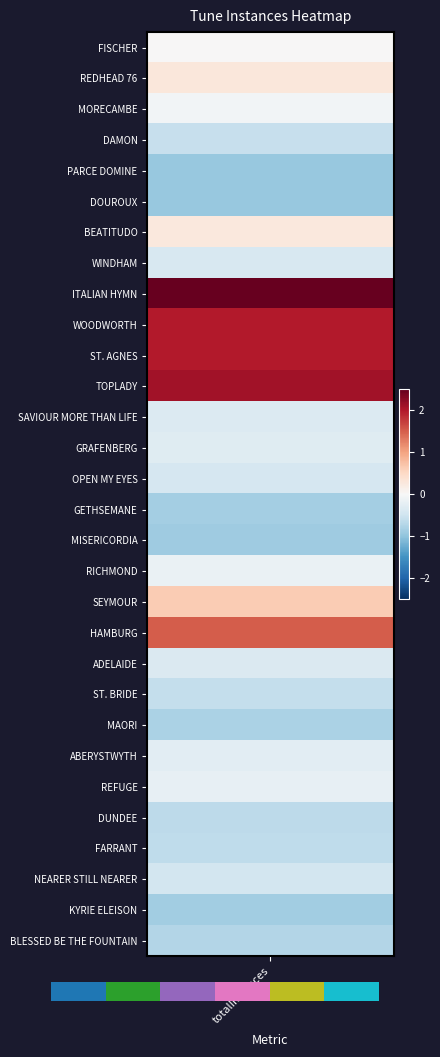

True or false: the data shows 3 at 3.

True